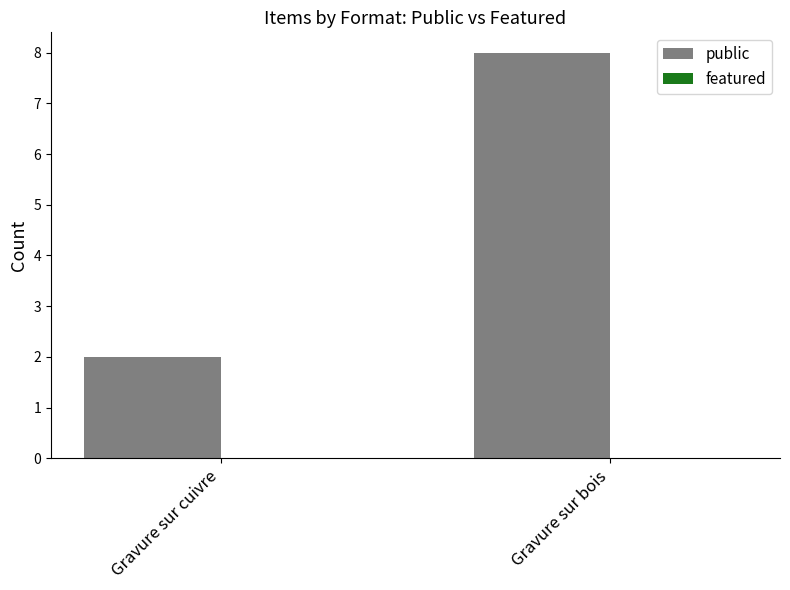

Which label corresponds to the largest value in the chart?

Gravure sur bois